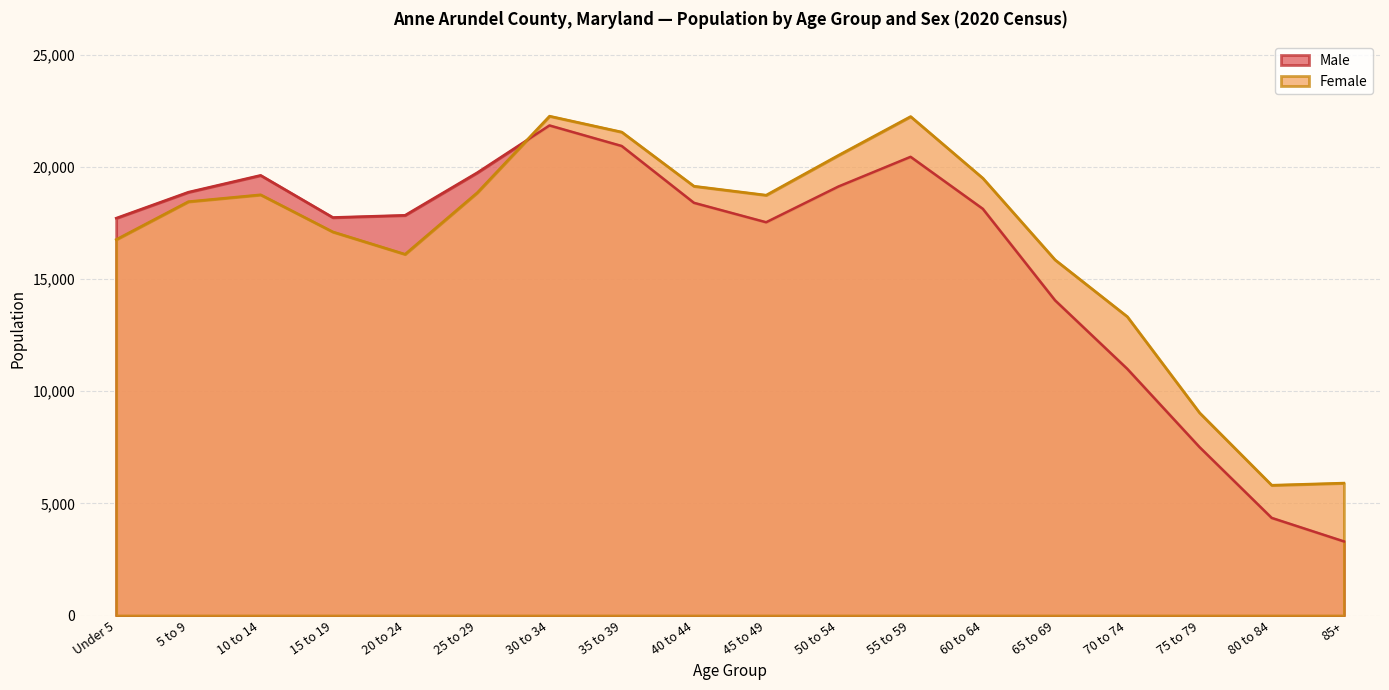

Rank the series by their average value, from highest to lowest.

Female, Male